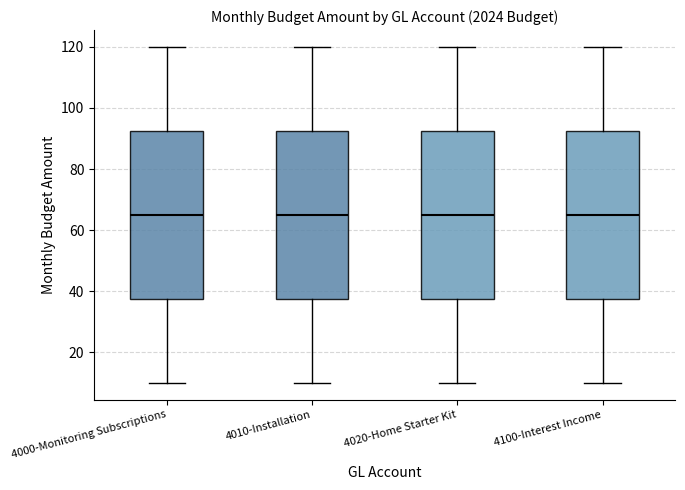

Where is the upper edge of the box for 4020-Home Starter Kit on the y-axis? The values are not printed on the chart, so give them approximately, as read against the axis.

92